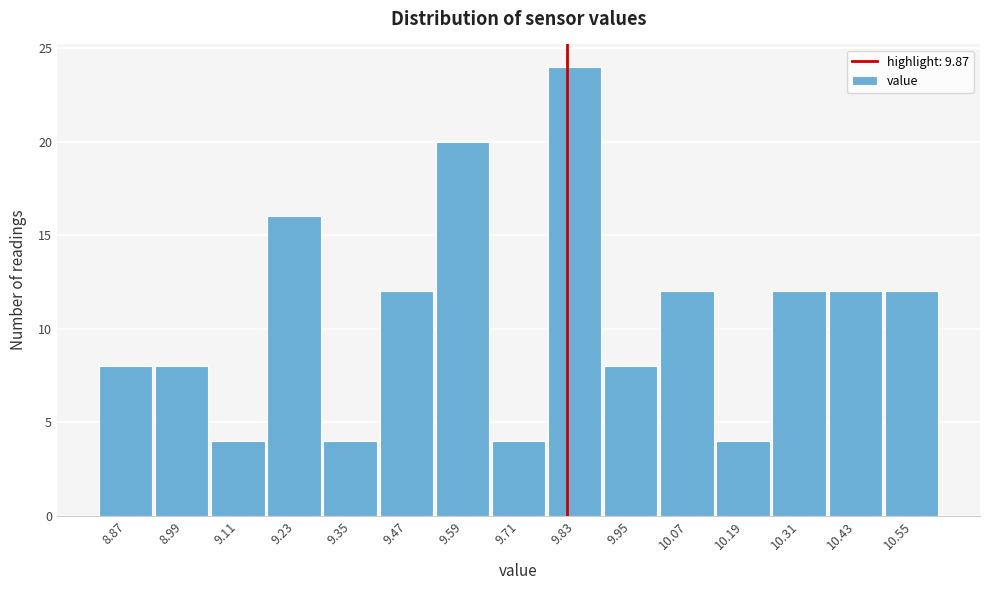

Reading right to left, extract all data points from this chart.

10.55=12	10.43=12	10.31=12	10.19=4	10.07=12	9.95=8	9.83=24	9.71=4	9.59=20	9.47=12	9.35=4	9.23=16	9.11=4	8.99=8	8.87=8